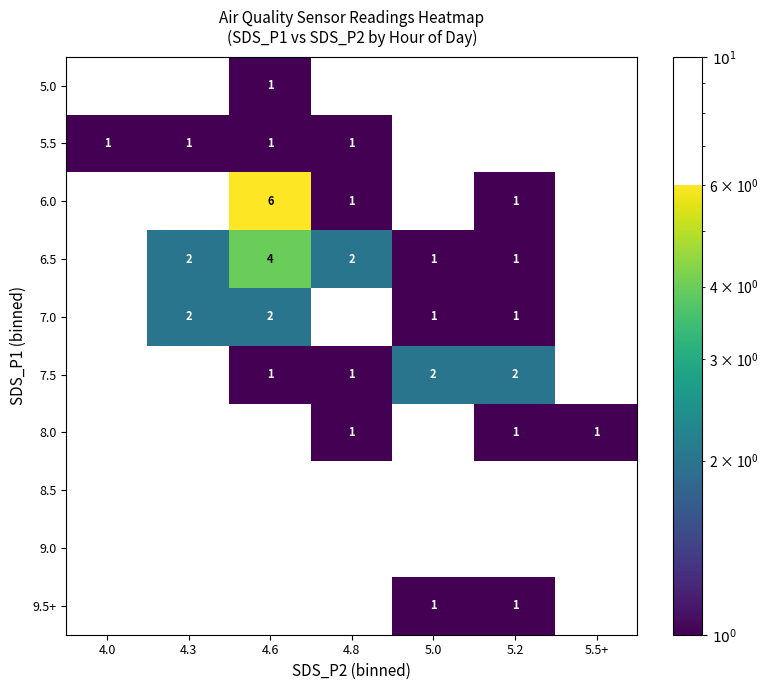

What is the spread (max minus min) of values at 4.6?

5.0